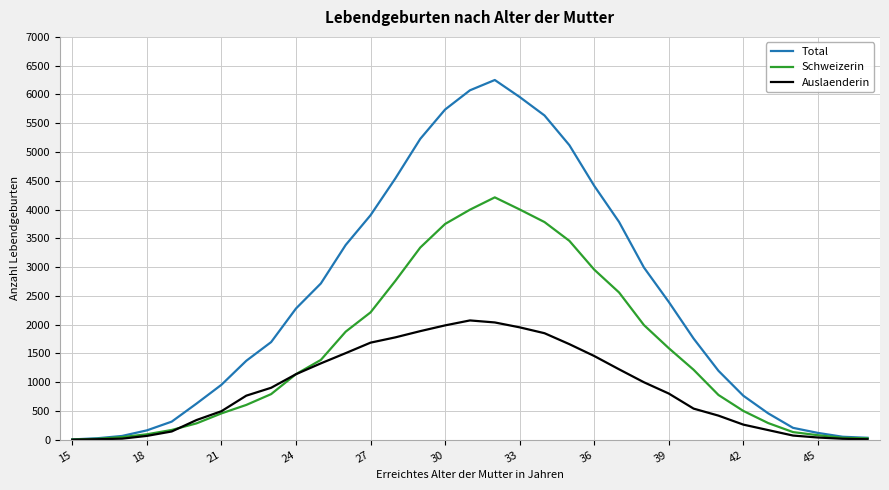

Which series has the widest spread of values?

Total